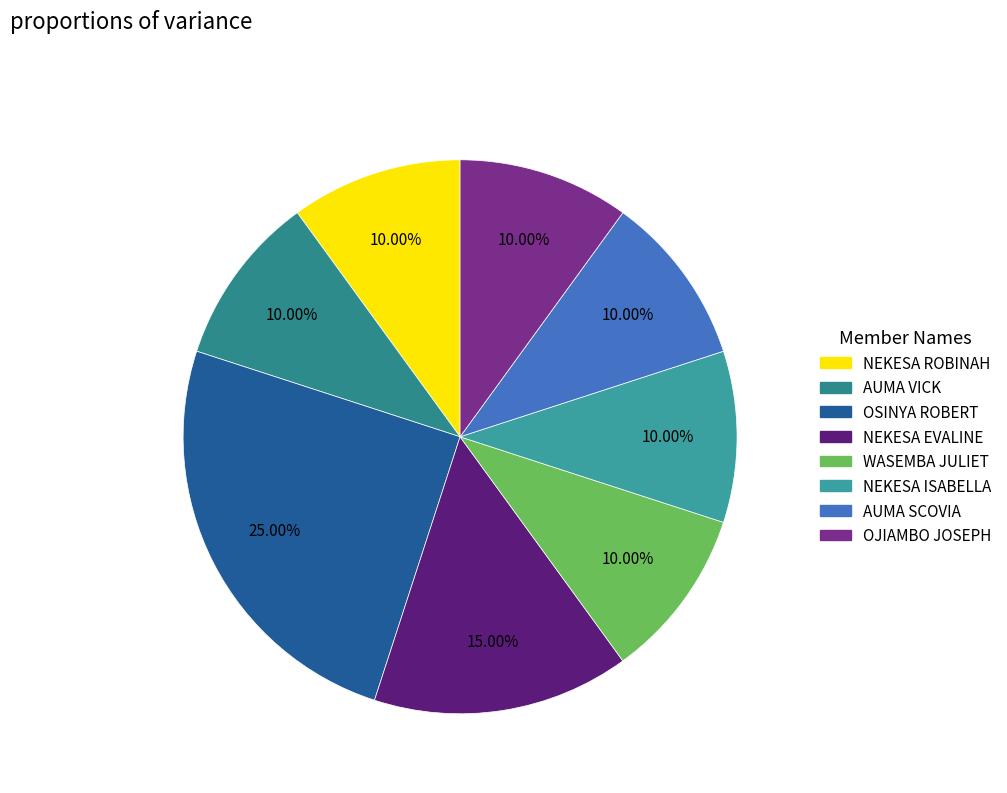

To the nearest percent, what percentage of the pie is OSINYA ROBERT?

25%